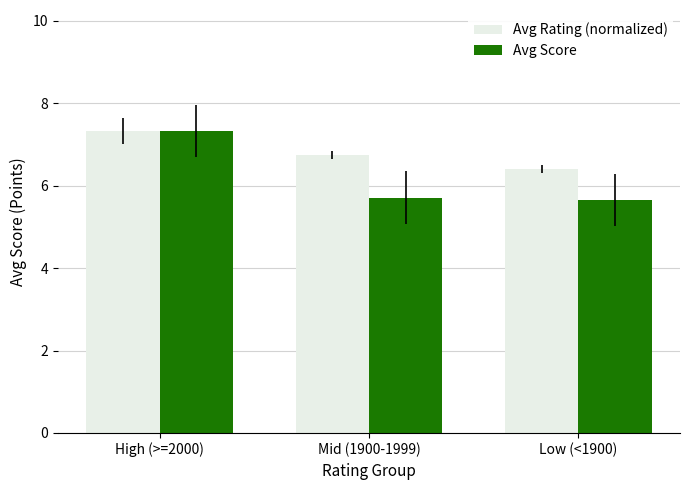

Rank the series at Low (<1900) from highest to lowest value.

Avg Rating (normalized), Avg Score